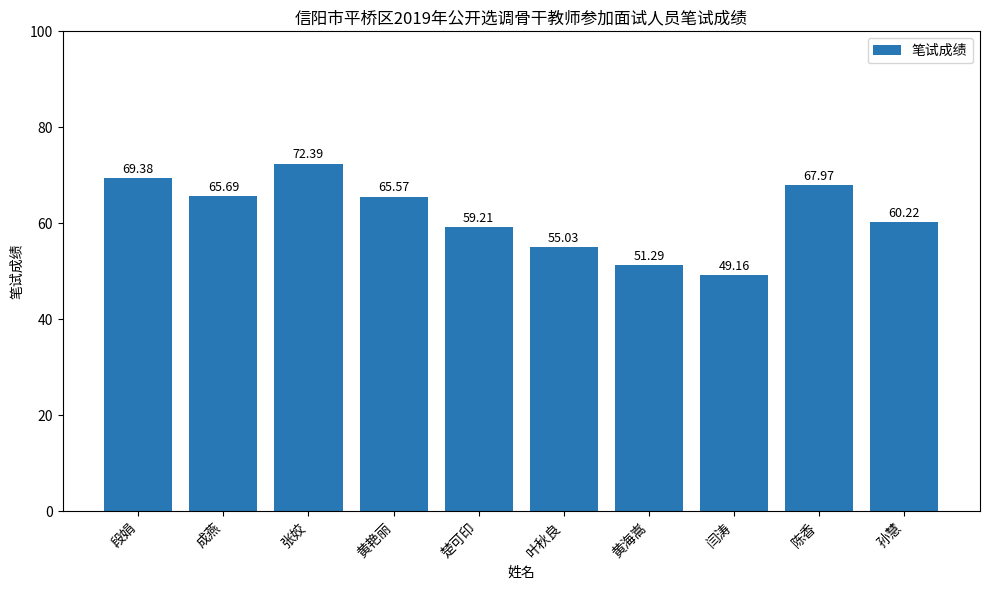

At which label does the data first exceed 65?

段娟